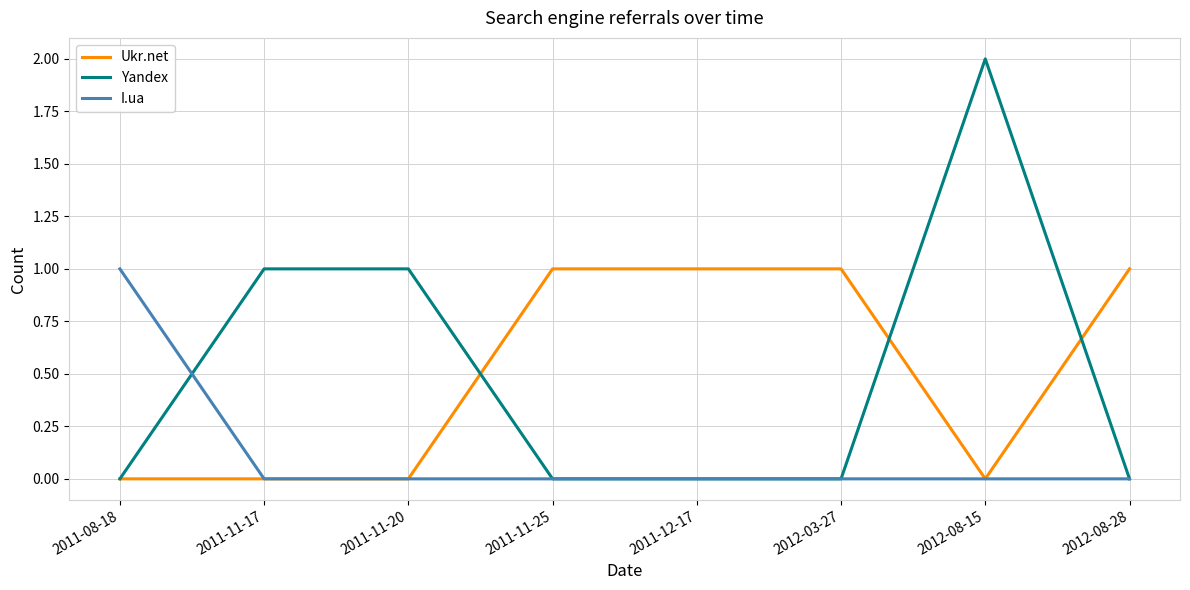

Which series has the widest spread of values?

Yandex